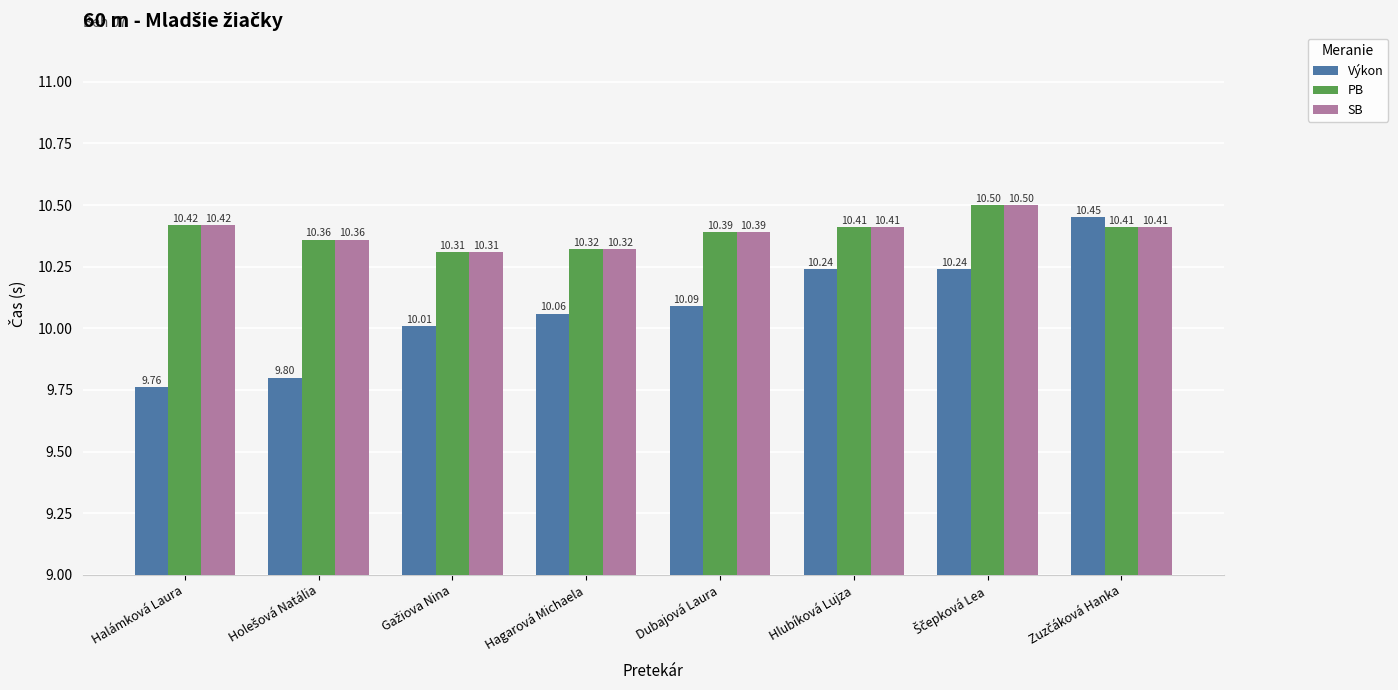

What is the difference between the second highest and minimum values in the Výkon series?

0.5